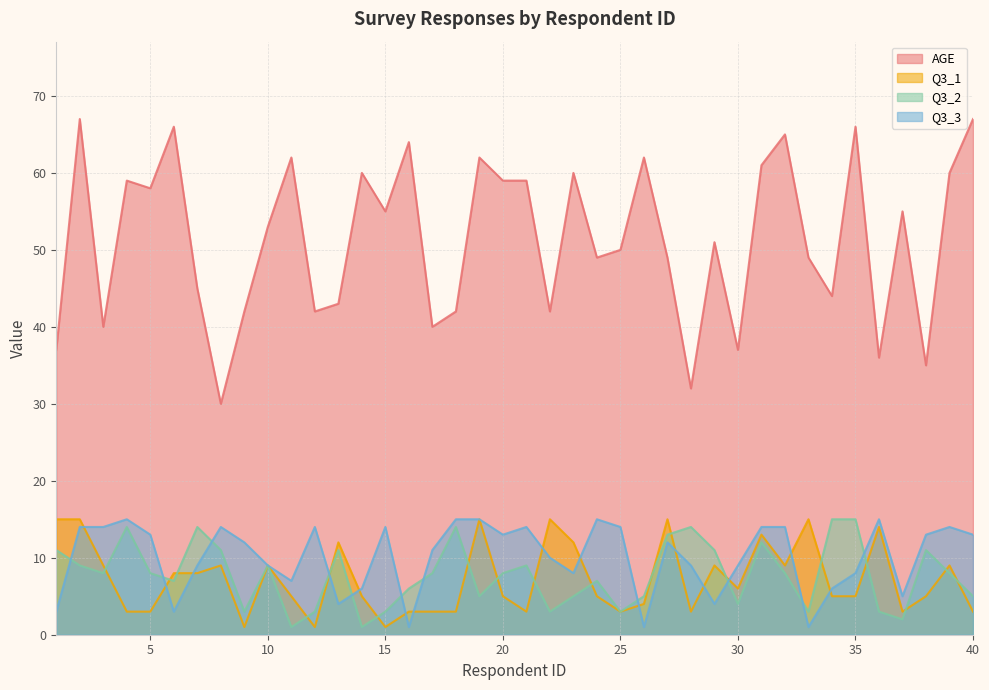

What is the approximate value of Q3_3 at 22?

10